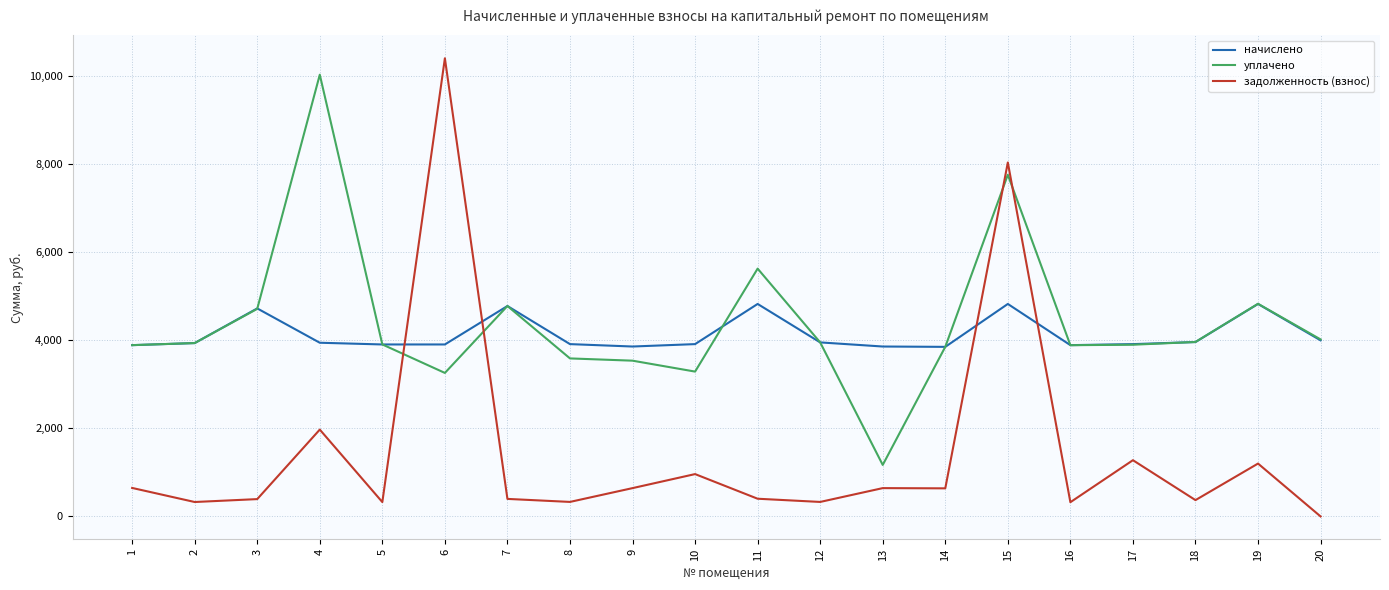

Is it true that уплачено equals 4781.4 at 7?

True